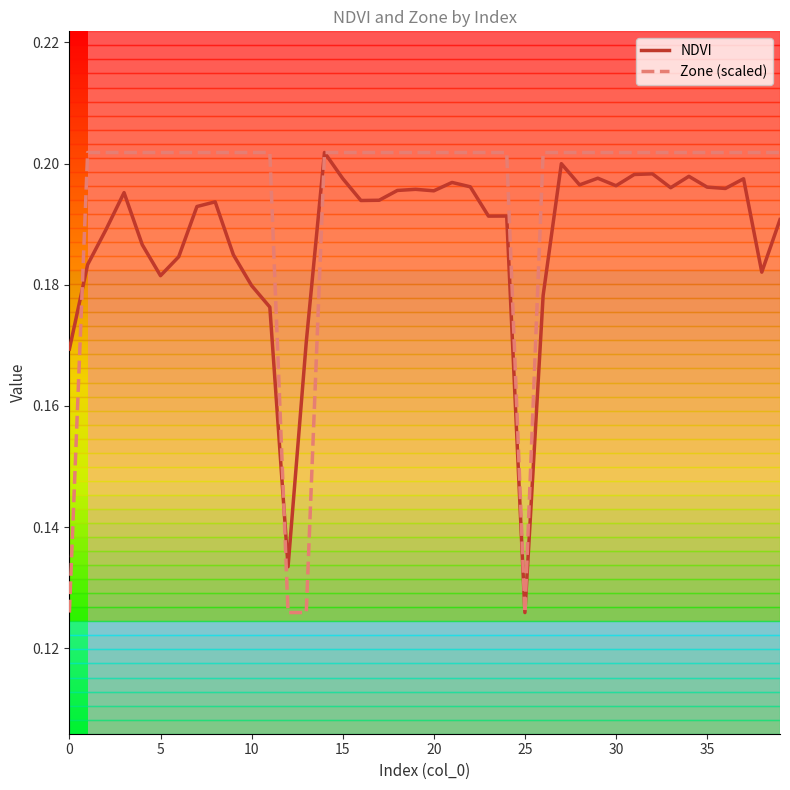

Which series has the largest total across all categories?

Zone (scaled)